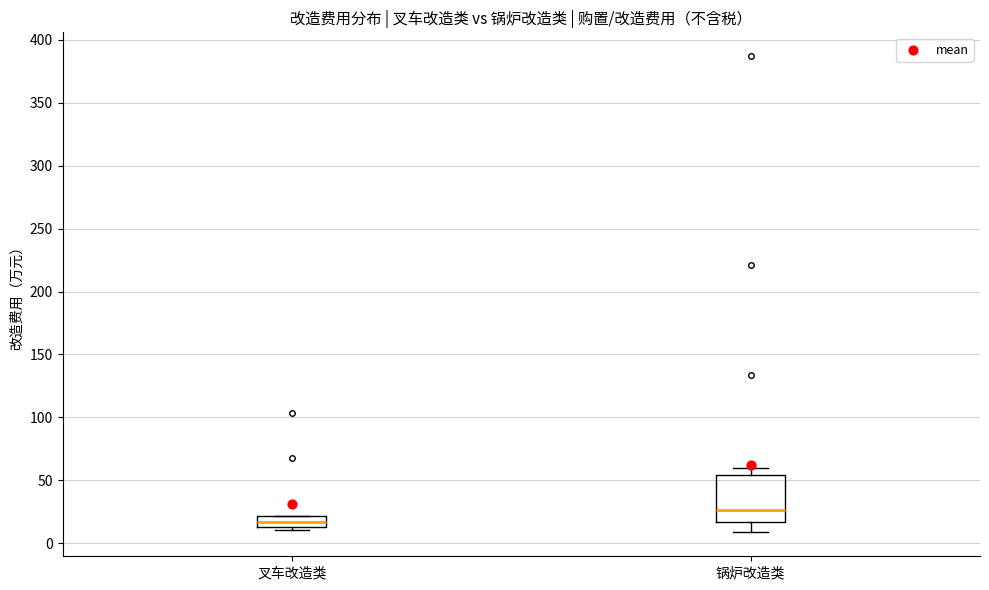

Where is the lower edge of the box for 叉车改造类 on the y-axis? The values are not printed on the chart, so give them approximately, as read against the axis.

15